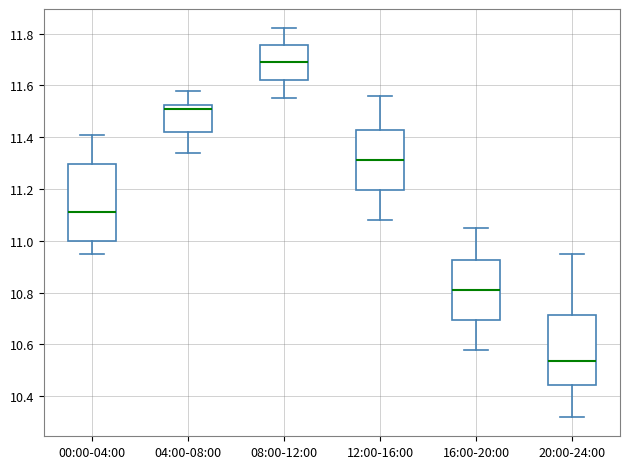

Reading left to right, transcribe this box plot: for each box, give where its median line is, the range the box spans, and where its two whiskers end, as read against the y-axis. The values are not printed on the chart, so give them approximately, as read against the axis.

00:00-04:00: median 11.12, box 11.00 to 11.30, whiskers 10.96 to 11.42
04:00-08:00: median 11.52 (just below the box's upper edge), box 11.42 to 11.52, whiskers 11.34 to 11.58
08:00-12:00: median 11.70, box 11.62 to 11.76, whiskers 11.56 to 11.82
12:00-16:00: median 11.32, box 11.20 to 11.42, whiskers 11.08 to 11.56
16:00-20:00: median 10.82, box 10.70 to 10.92, whiskers 10.58 to 11.06
20:00-24:00: median 10.54, box 10.44 to 10.72, whiskers 10.32 to 10.96